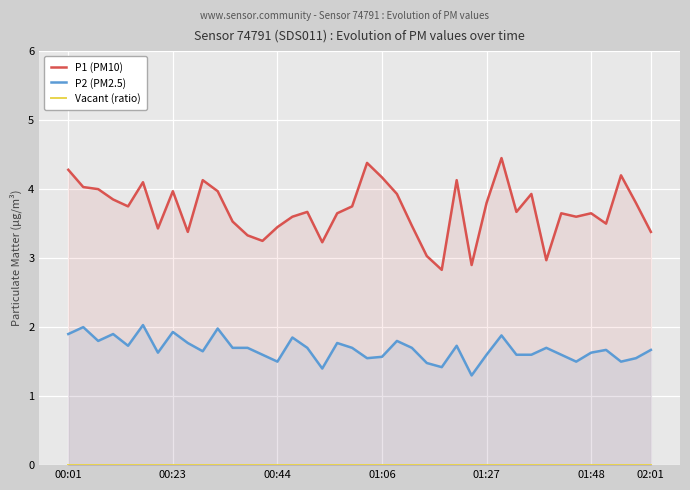

What is the minimum value for P1 (PM10)?

2.8